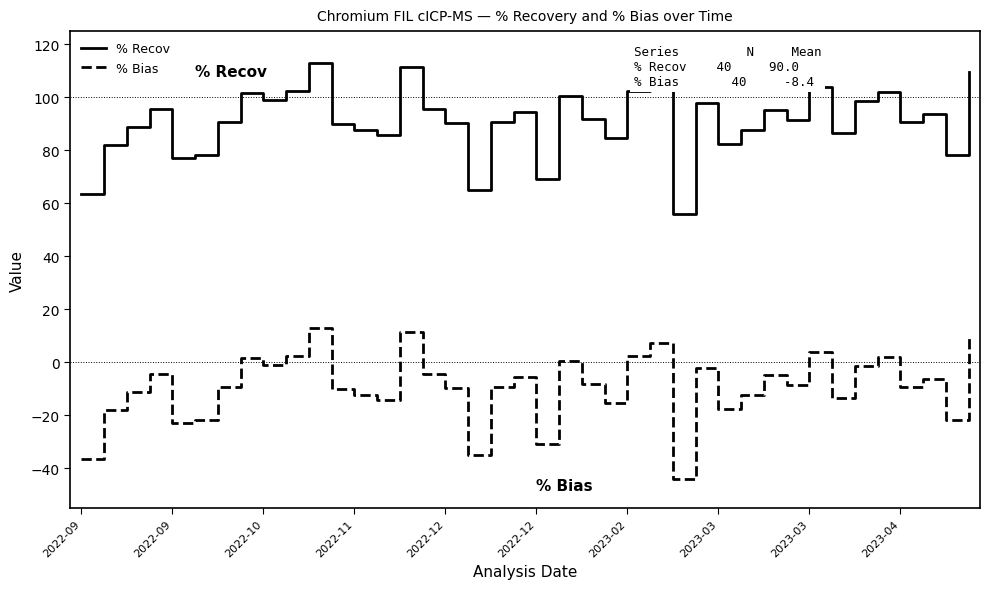

What is the greatest value displayed?

113.1